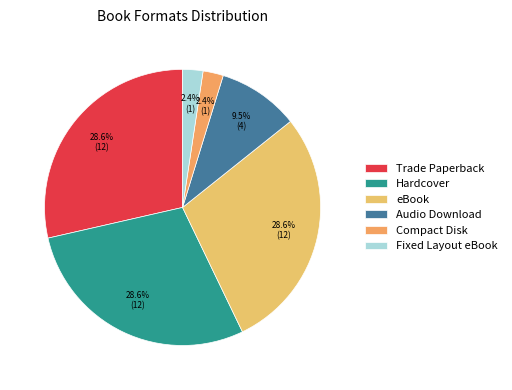

Which slice is the largest?

Trade Paperback